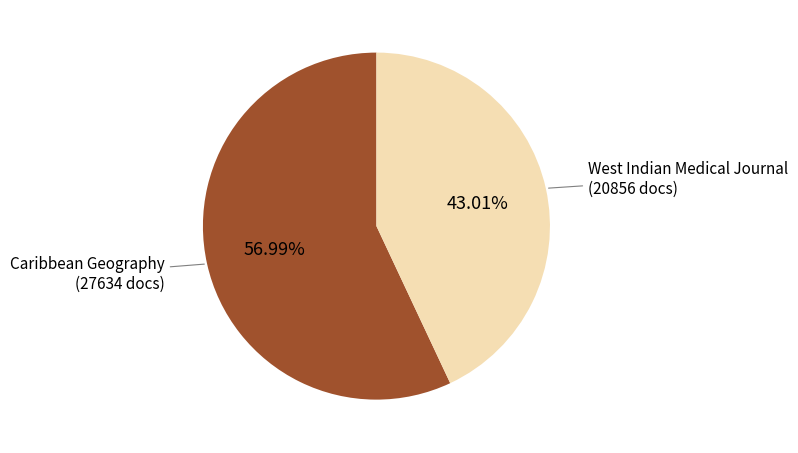

Between Caribbean Geography and West Indian Medical Journal, which is larger?

Caribbean Geography